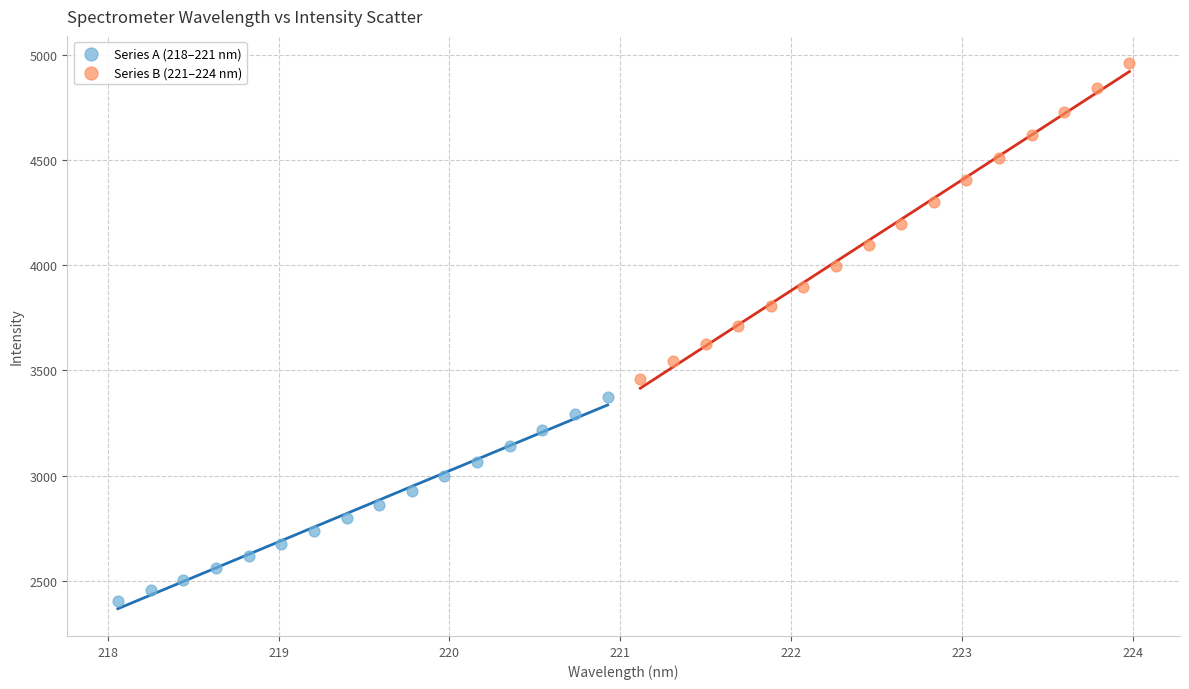

Which series contains the lowest Y value?

Series A (218–221 nm)